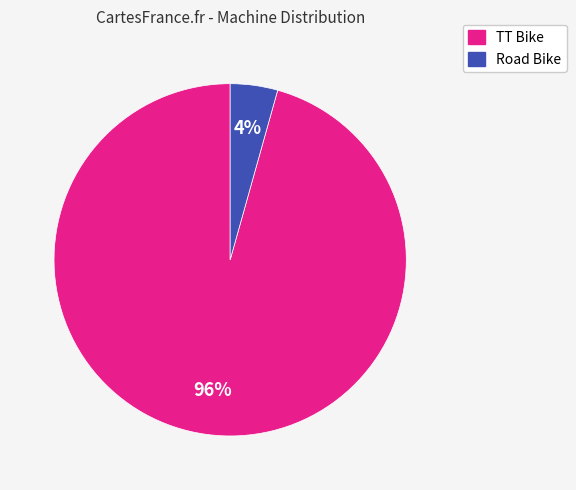

The TT Bike slice represents 96% of the pie. True or false?

True